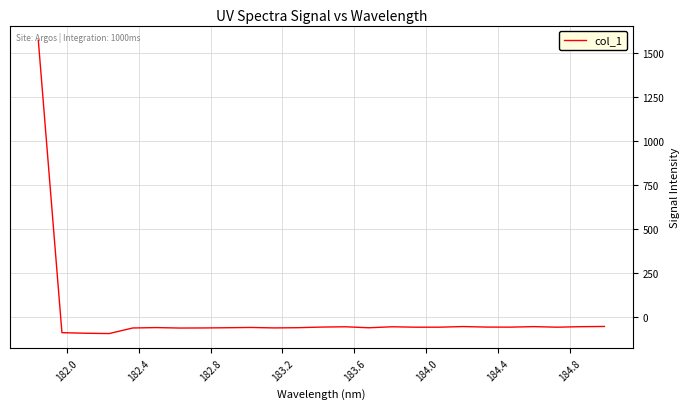

What is the smallest value displayed?

-93.3